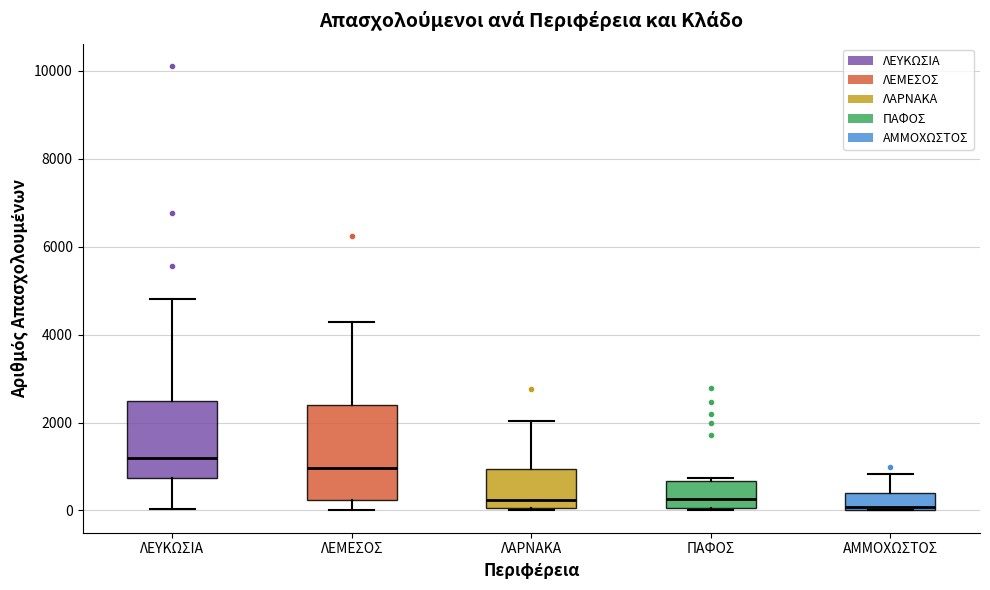

Which box has the highest median line?

ΛΕΥΚΩΣΙΑ